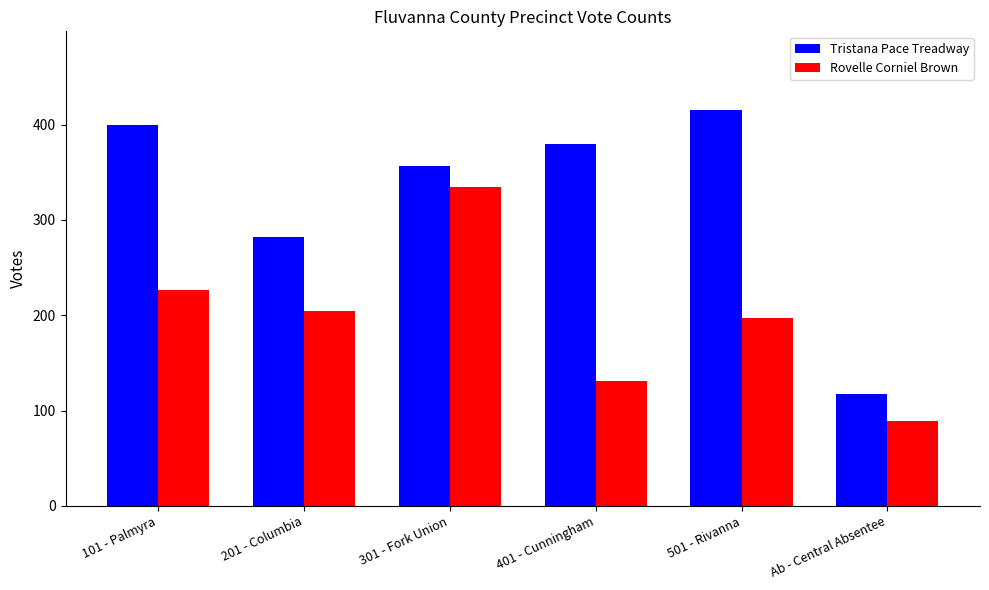

Is the value of Tristana Pace Treadway at 301 - Fork Union greater than the value of Rovelle Corniel Brown at 201 - Columbia?

Yes